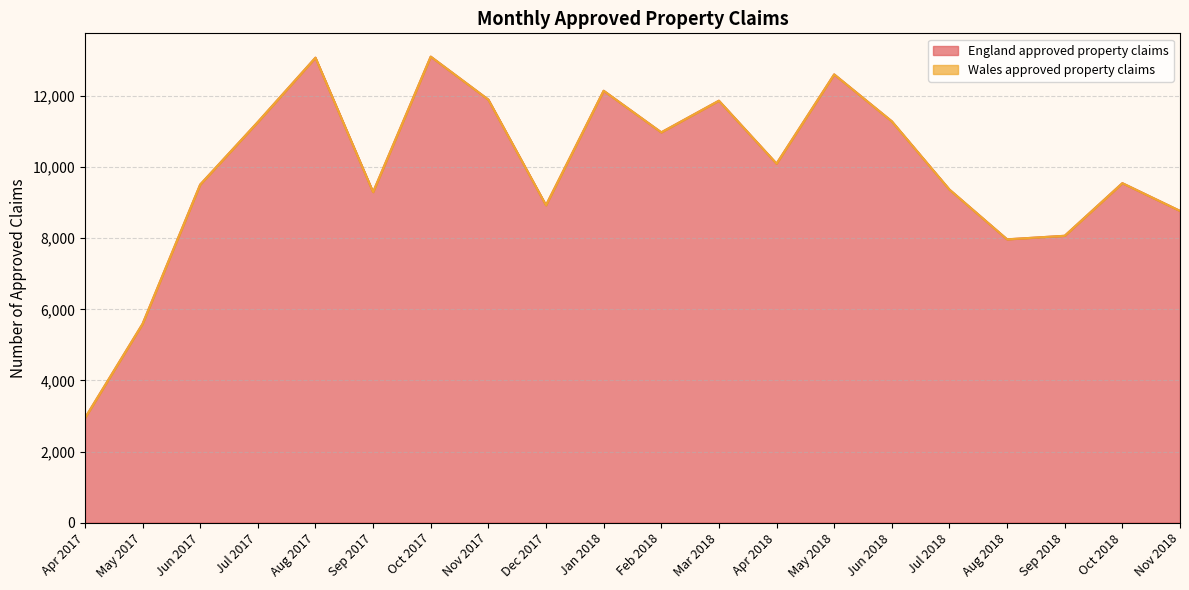

Count the number of categories in the chart.

20